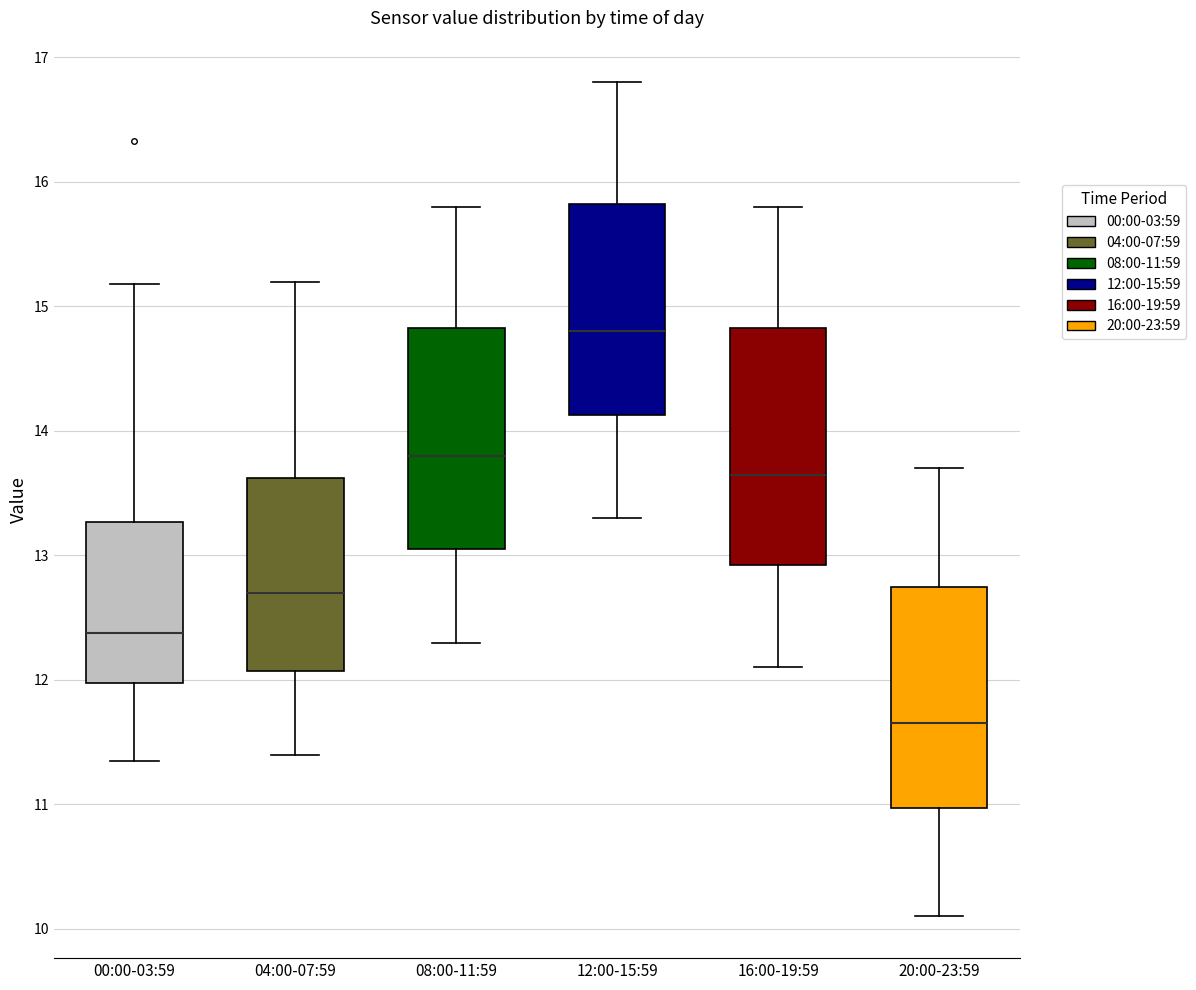

Which box's median line is the highest?

12:00-15:59